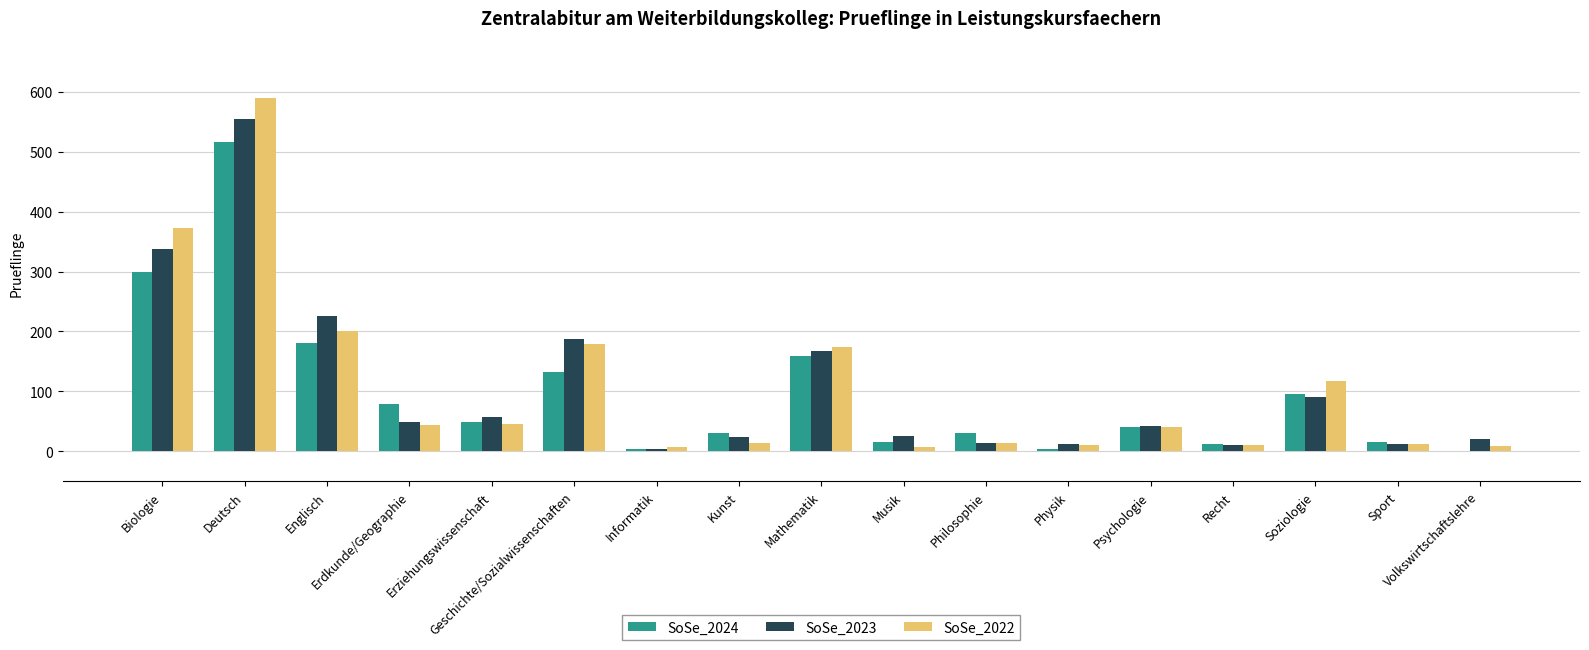

Between Geschichte/Sozialwissenschaften and Psychologie, which series saw the biggest shift?

SoSe_2023